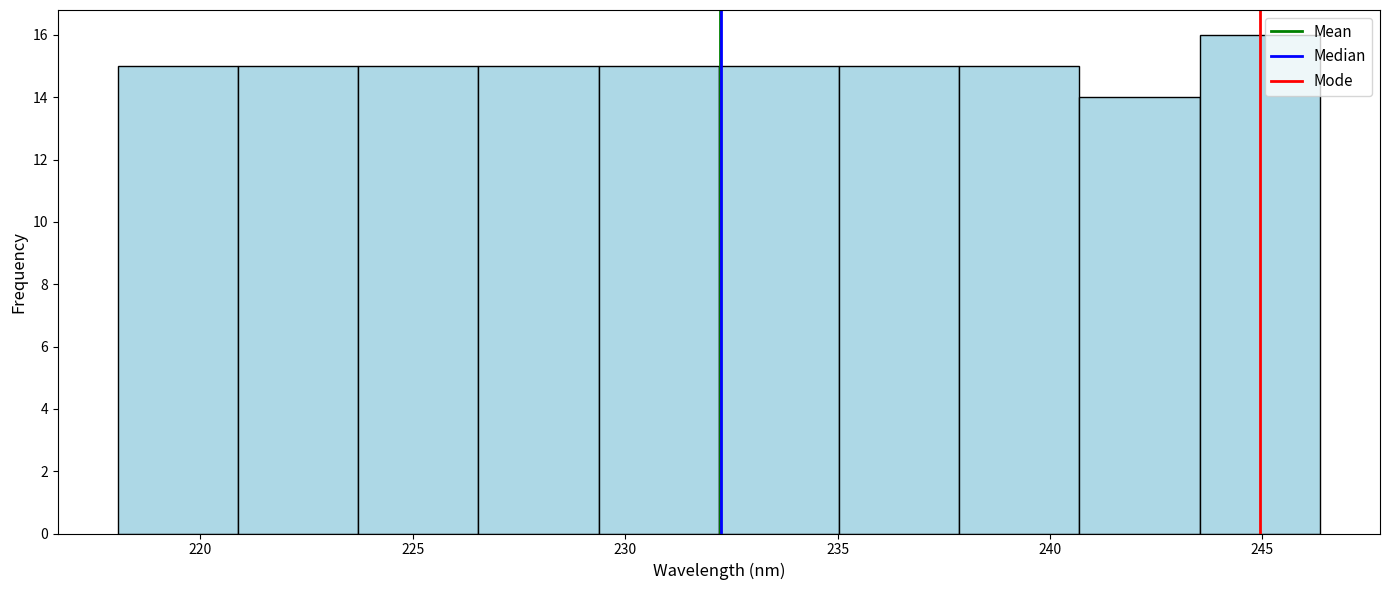

How tall is the bar that spans 229.5 to 232.0 on the x-axis? Neither the bar edges nor the heights are printed on the chart, so give them approximately, as read against the axes.

15